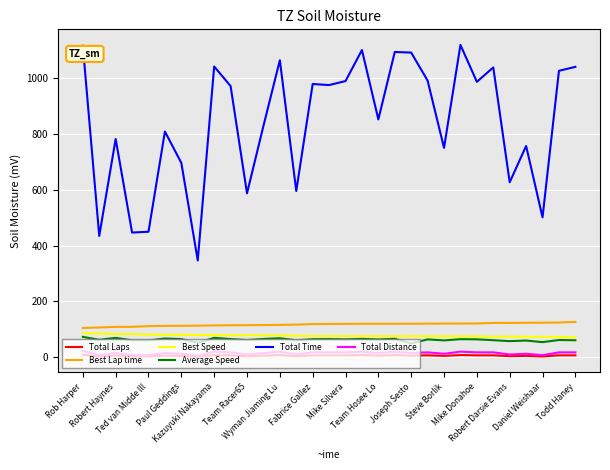

Which series has the largest range (max minus min)?

Total Time